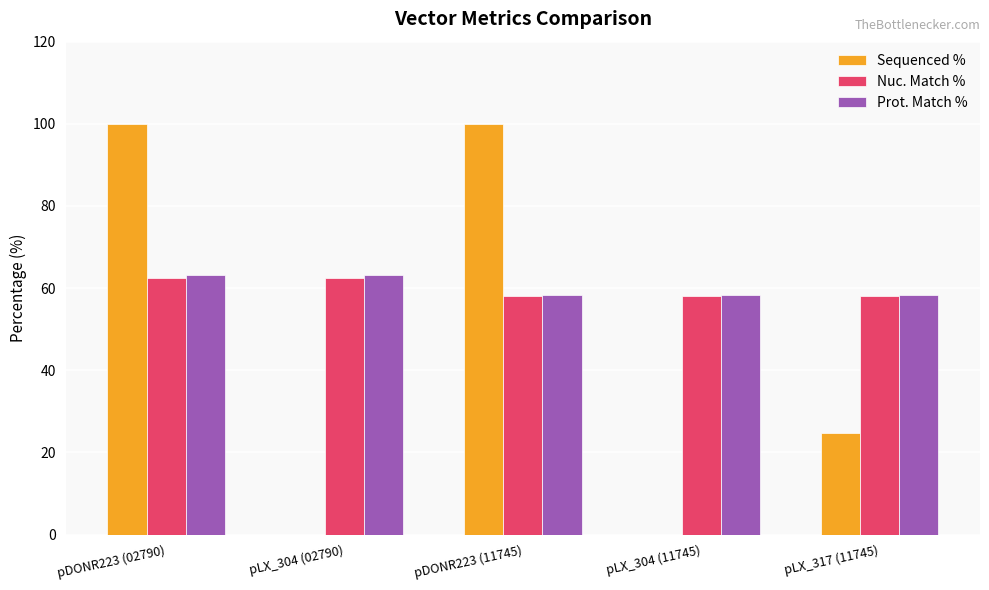

Count the number of data series in this chart.

3